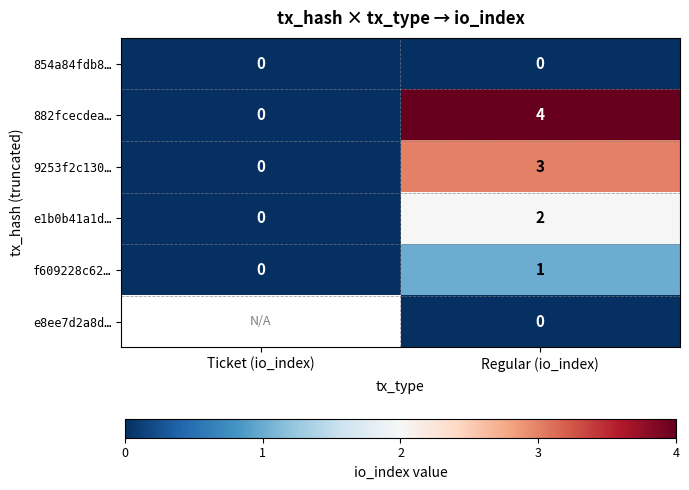

The 882fcecdea… series shows -2 at Ticket (io_index). True or false?

False